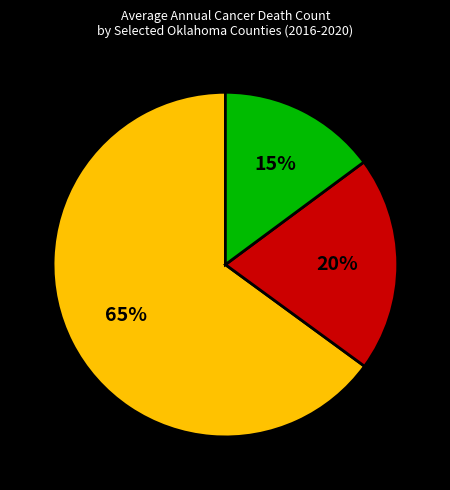

To the nearest percent, what is the average slice percentage?

33%